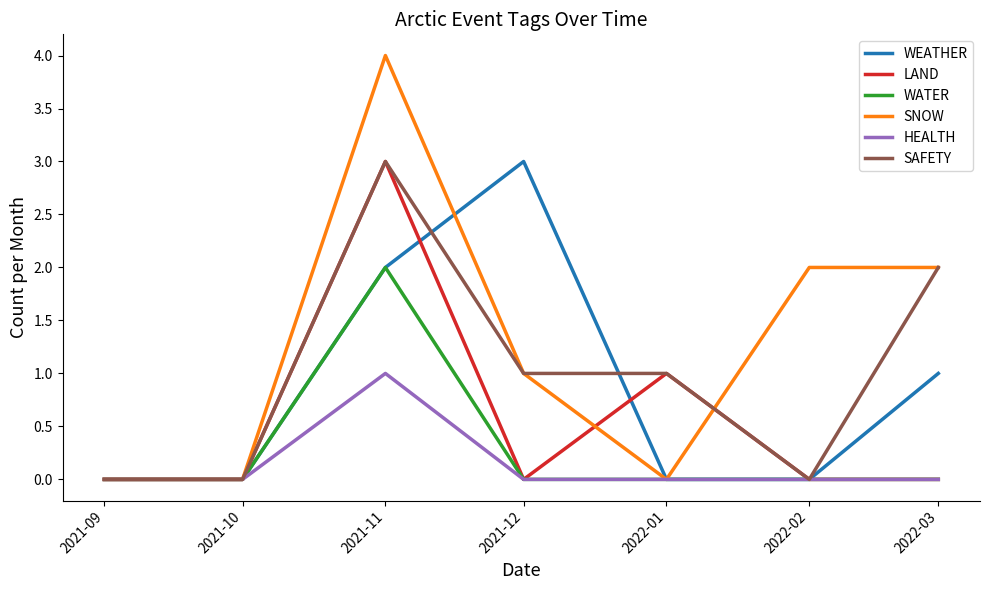

At which category does the chart reach its peak across all series?

2021-11